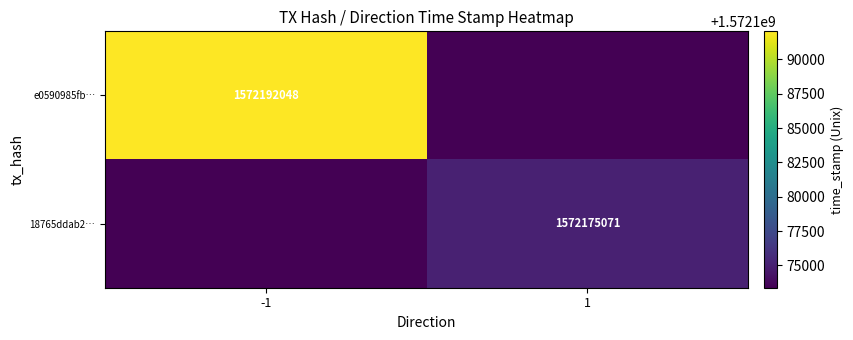

What is the greatest value displayed?

1572192048.0